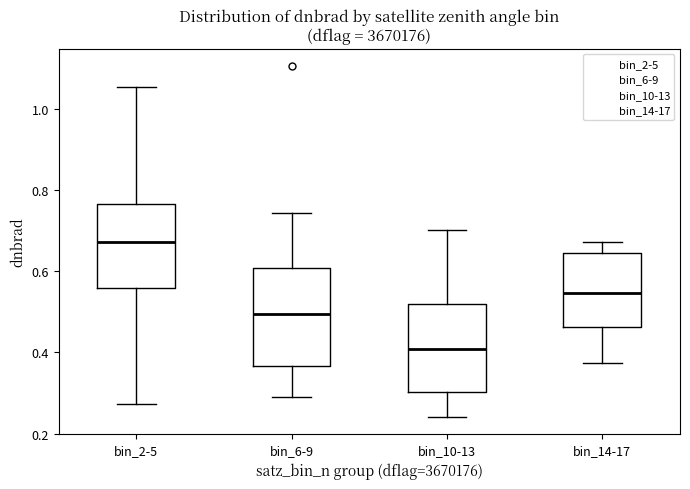

Reading left to right, read every box against the y-axis: the position of its median line, the range the box covers, and the ends of its whiskers. The values are not printed on the chart, so give them approximately, as read against the axis.

bin_2-5: median 0.68, box 0.56 to 0.76, whiskers 0.28 to 1.06
bin_6-9: median 0.50, box 0.36 to 0.60, whiskers 0.30 to 0.74
bin_10-13: median 0.40, box 0.30 to 0.52, whiskers 0.24 to 0.70
bin_14-17: median 0.54, box 0.46 to 0.64, whiskers 0.38 to 0.68